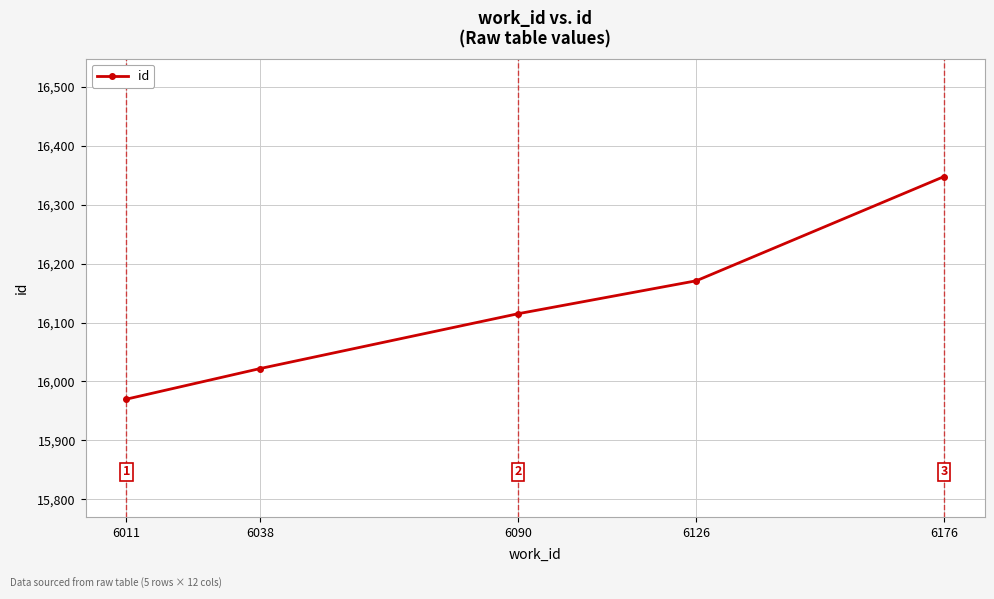

What is the change in value from 6038 to 6126?

+149